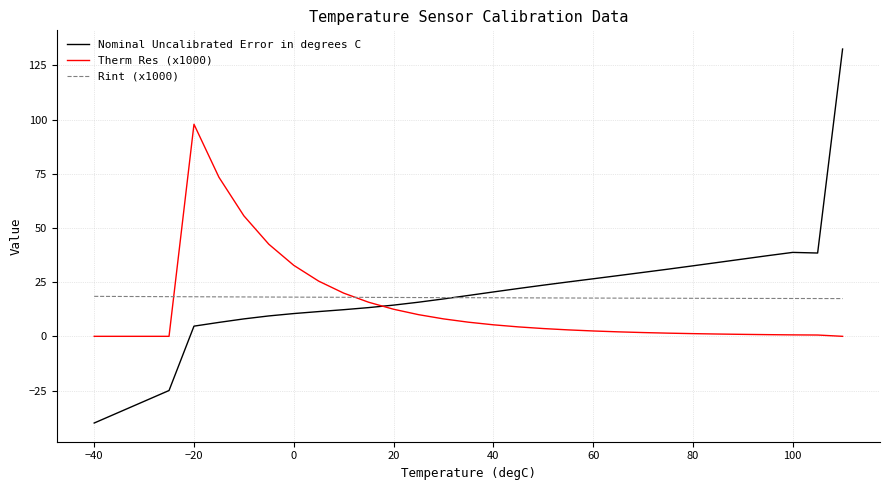

Which series has the largest range (max minus min)?

Nominal Uncalibrated Error in degrees C